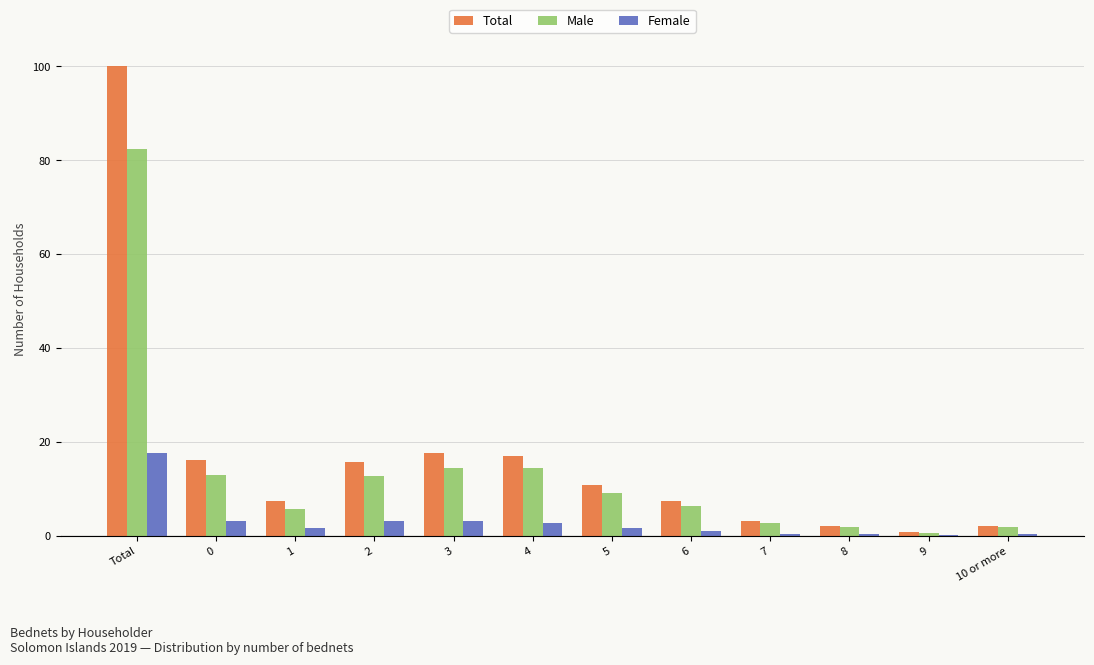

At which category does the chart reach its peak across all series?

Total